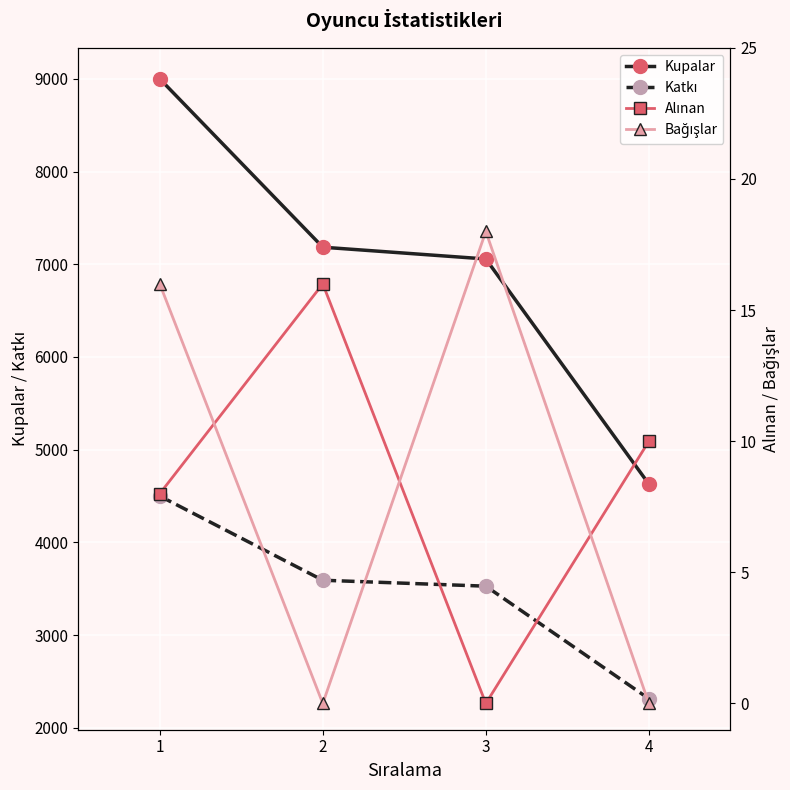

Where does the Kupalar series first go above 7184?

1